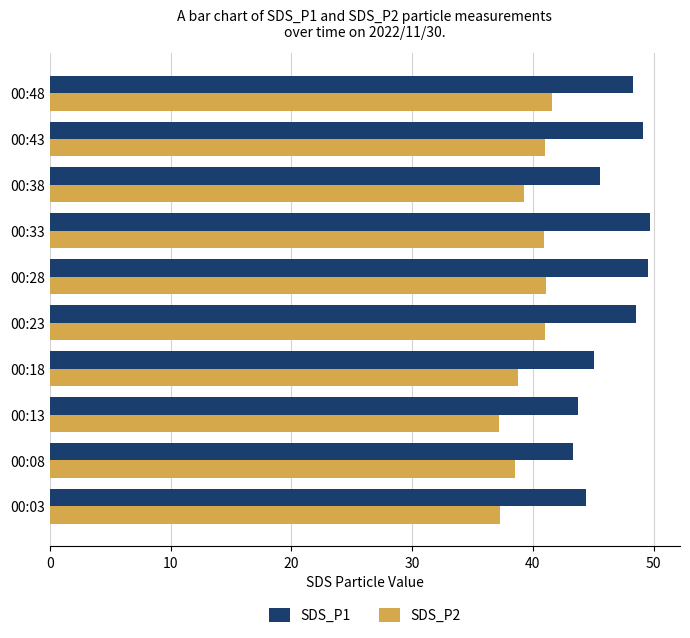

Which series has the largest range (max minus min)?

SDS_P1